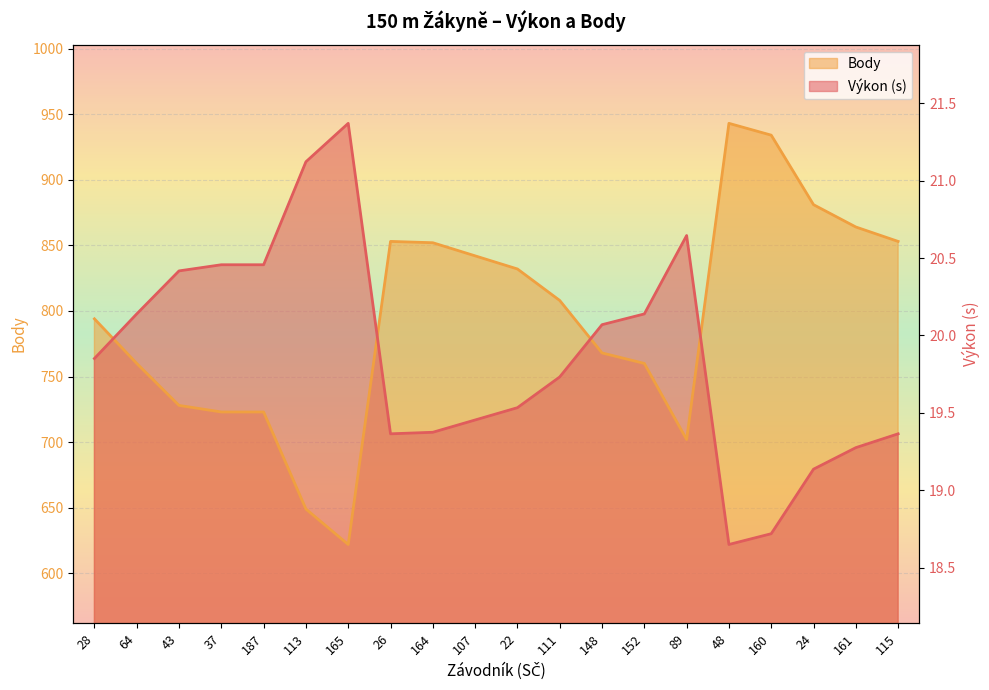

Which series has the largest total across all categories?

Body